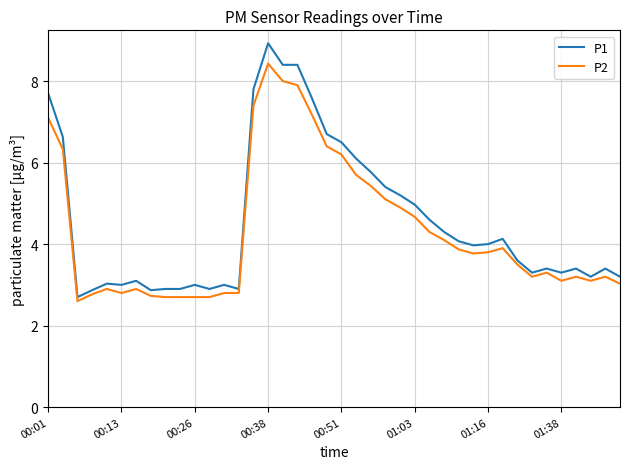

Rank the series by their average value, from highest to lowest.

P1, P2